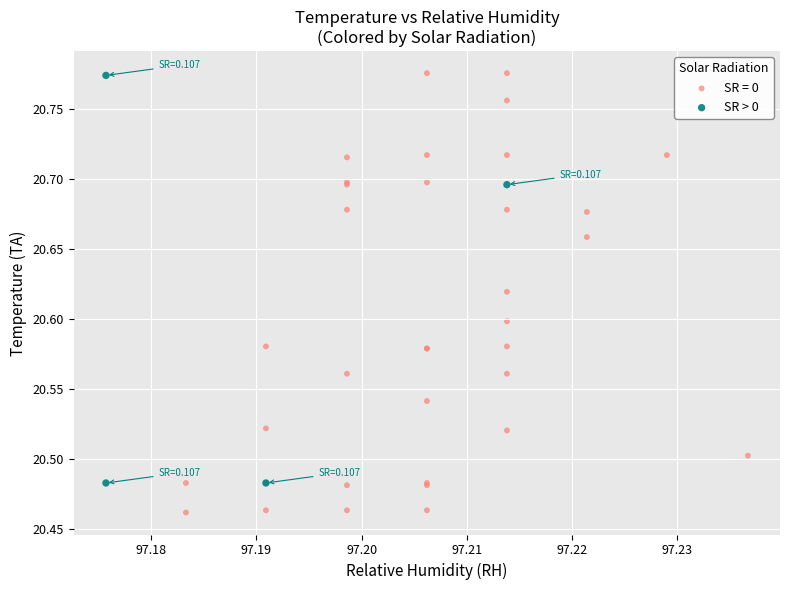

Which series contains the lowest Y value?

SR = 0